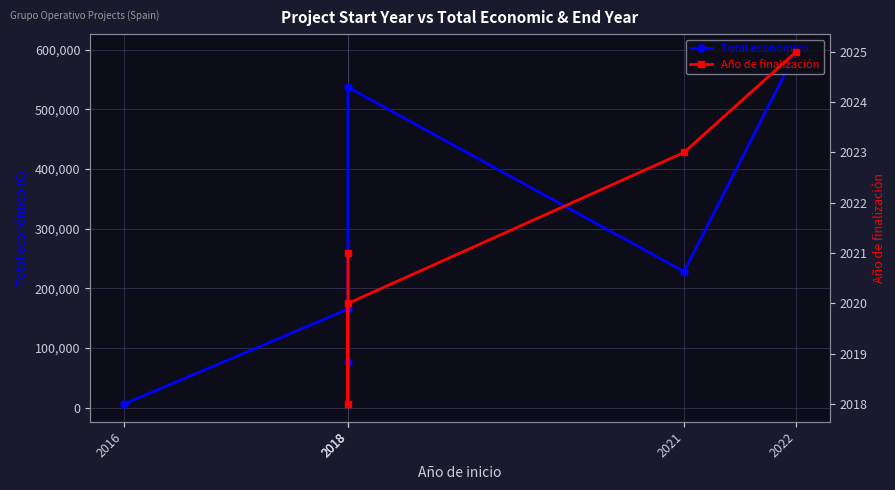

True or false: Total económico and Año de finalización cross at least once.

False